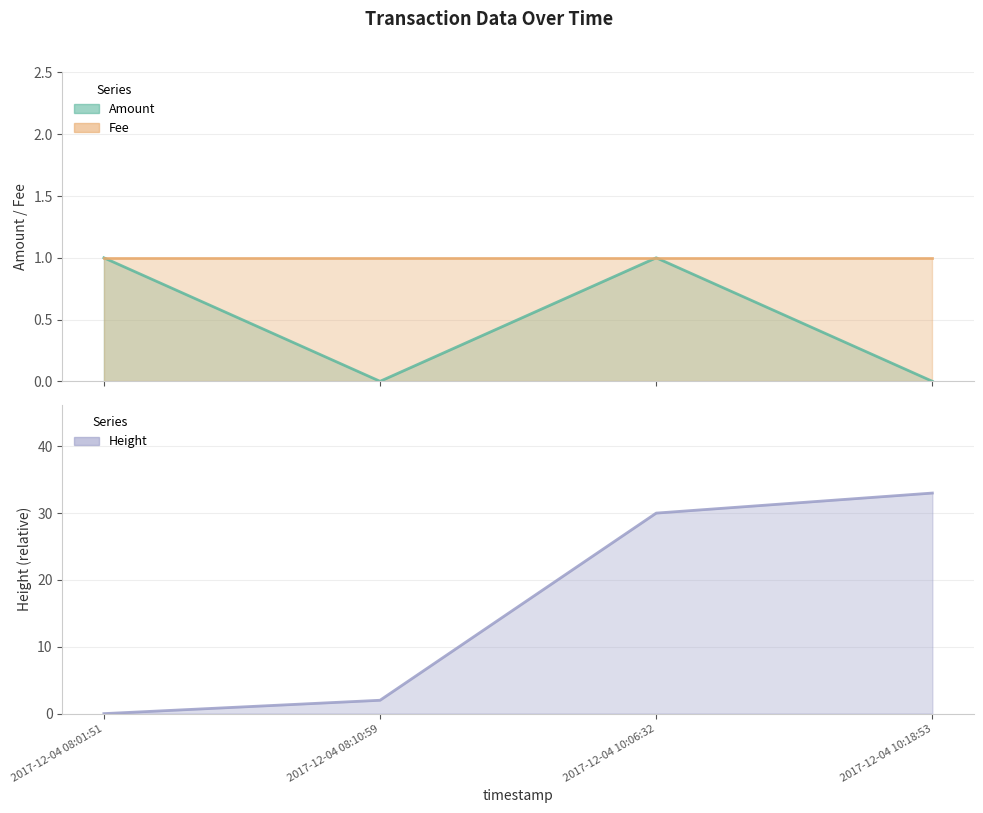

At which category does the chart reach its peak across all series?

2017-12-04 08:01:51